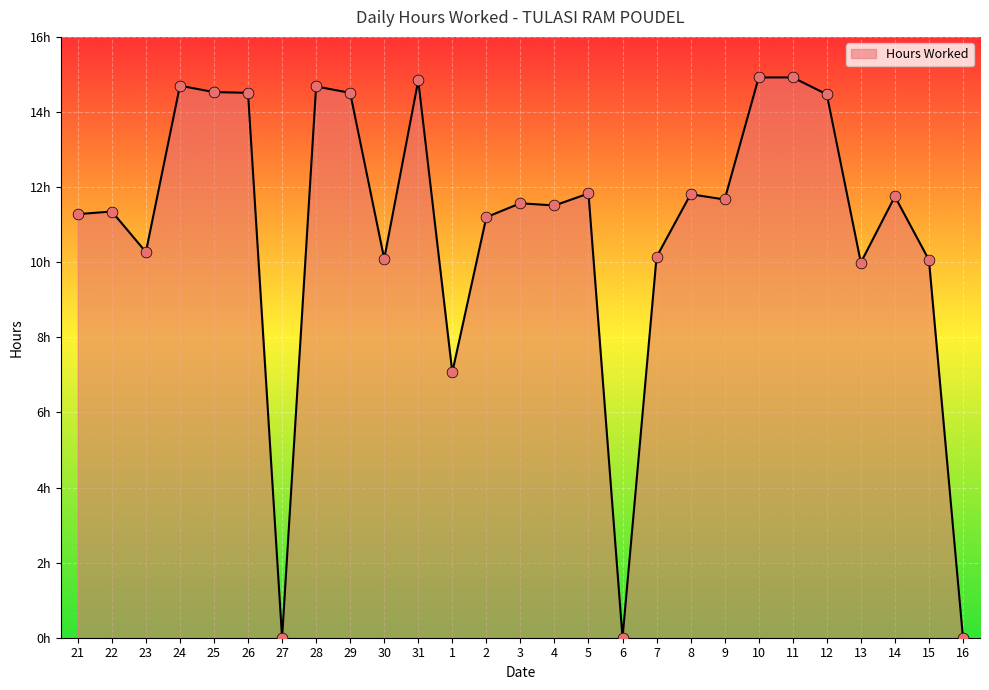

Is this an area chart (filled region under the line)?

Yes